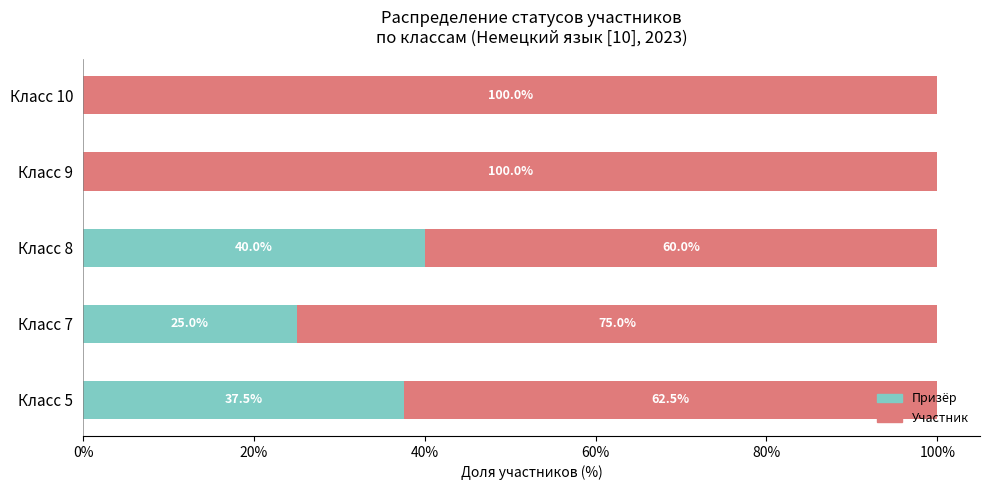

Is it true that Призёр equals 16.7 at Класс 10?

False